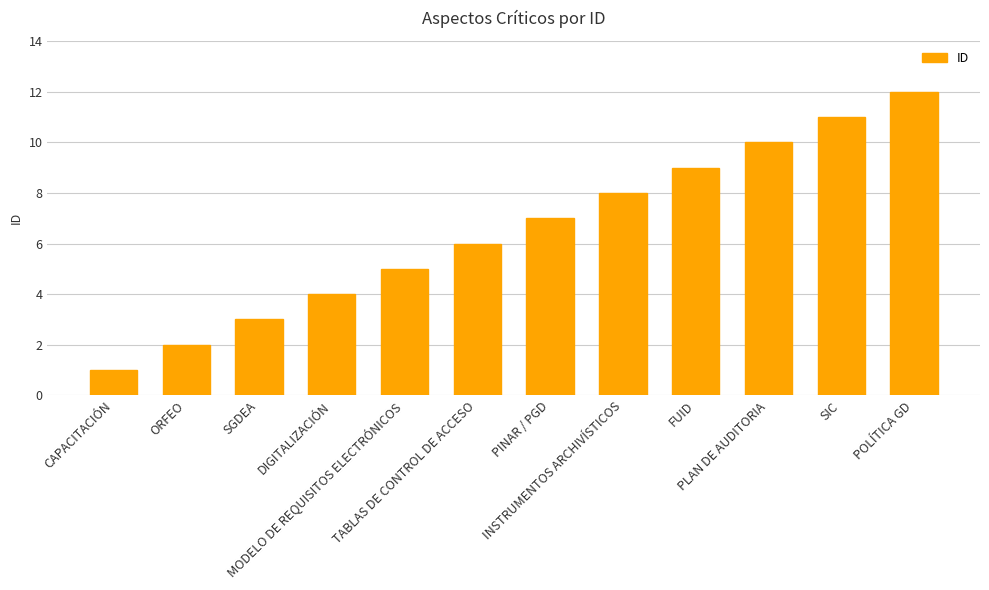

Reading right to left, list all the values displayed in this chart.

POLÍTICA GD=12	SIC=11	PLAN DE AUDITORIA=10	FUID=9	INSTRUMENTOS ARCHIVÍSTICOS=8	PINAR / PGD=7	TABLAS DE CONTROL DE ACCESO=6	MODELO DE REQUISITOS ELECTRÓNICOS=5	DIGITALIZACIÓN=4	SGDEA=3	ORFEO=2	CAPACITACIÓN=1